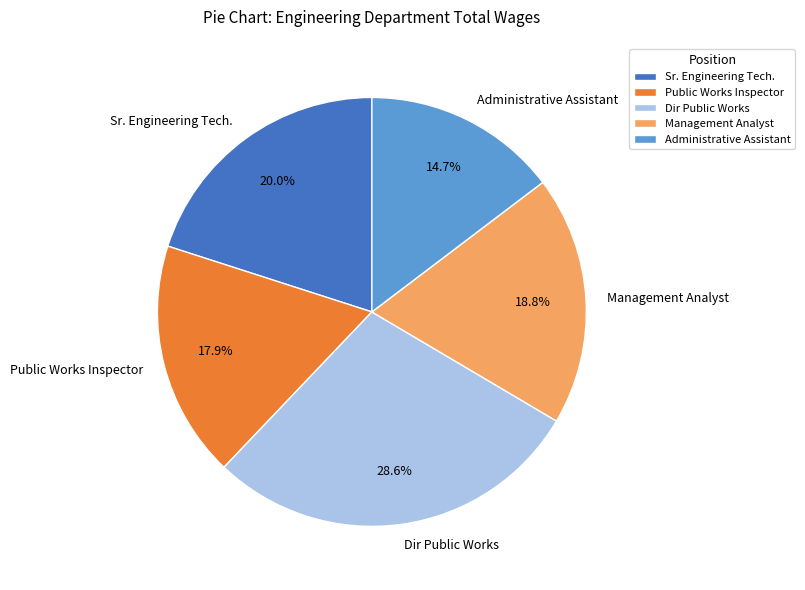

Which category has the biggest portion of the pie?

Dir Public Works